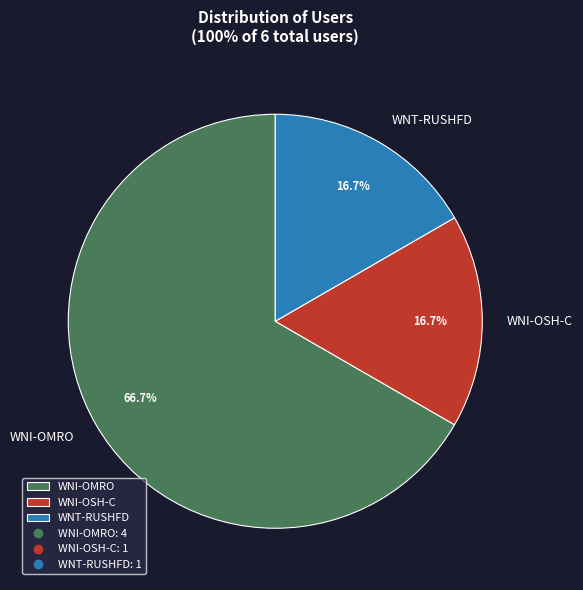

The WNI-OSH-C slice represents 17% of the pie. True or false?

True